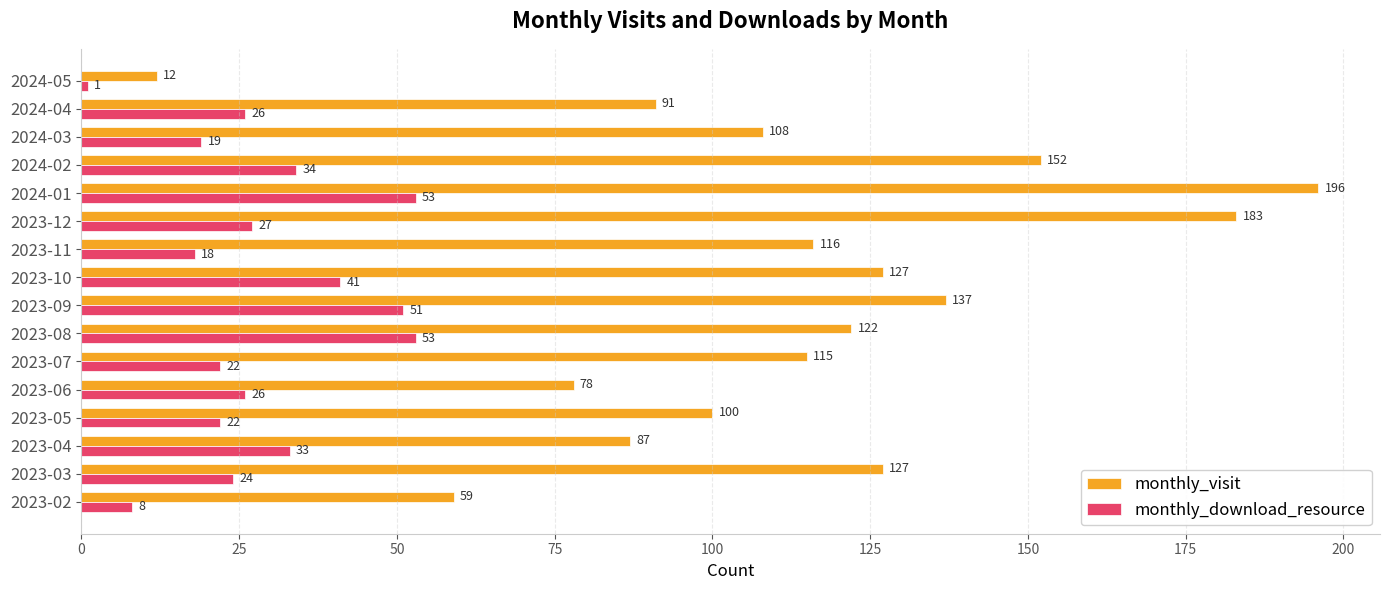

What is the maximum value for monthly_download_resource?

53